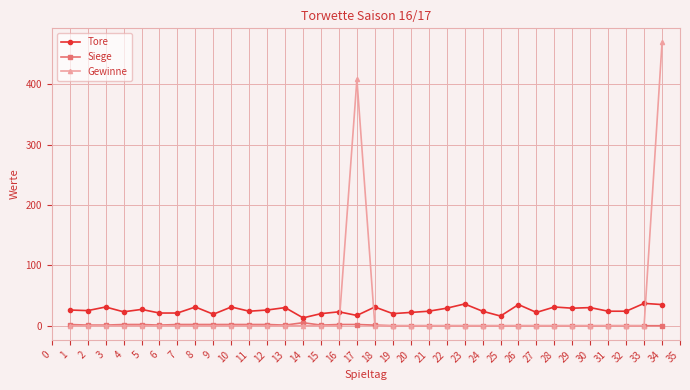

Which series has the widest spread of values?

Gewinne